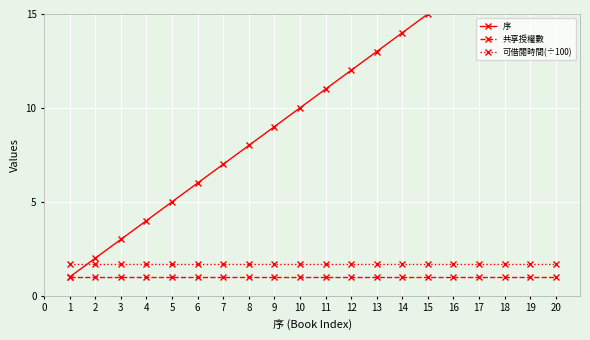

At how many categories does at least one series exceed 7?

13